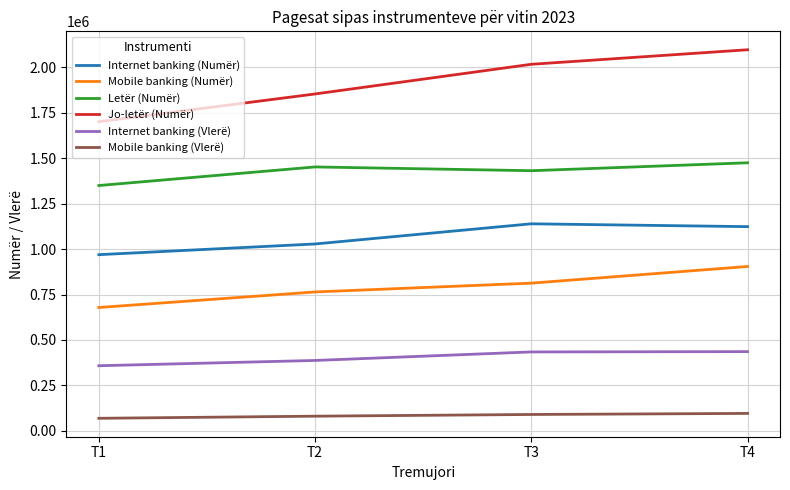

What is the difference between the highest and lowest values at T2?

1772414